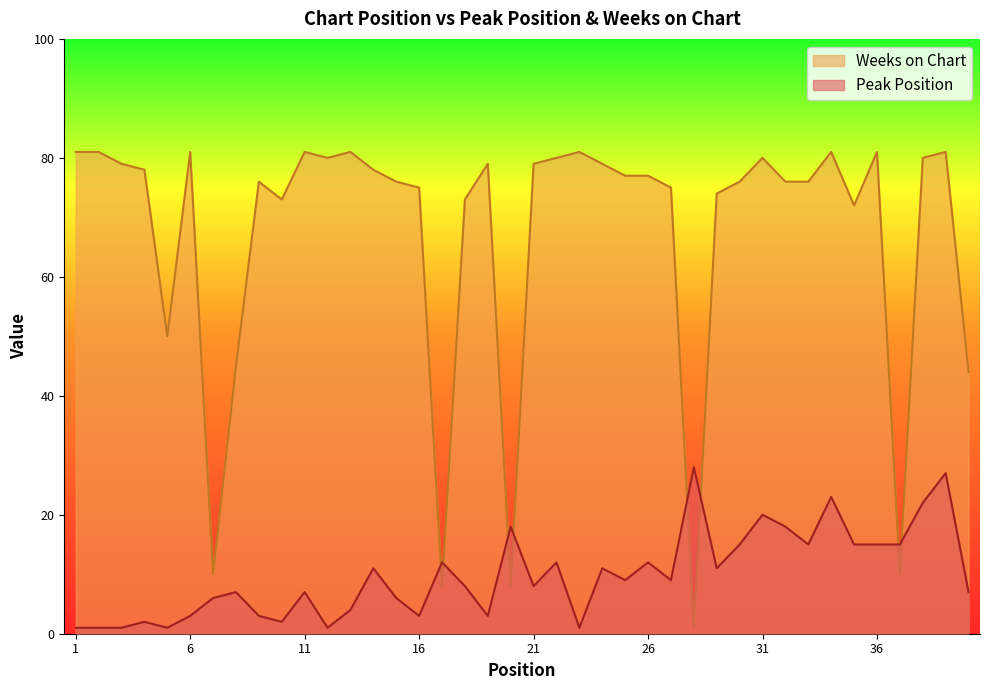

Which series has the widest spread of values?

Weeks on Chart